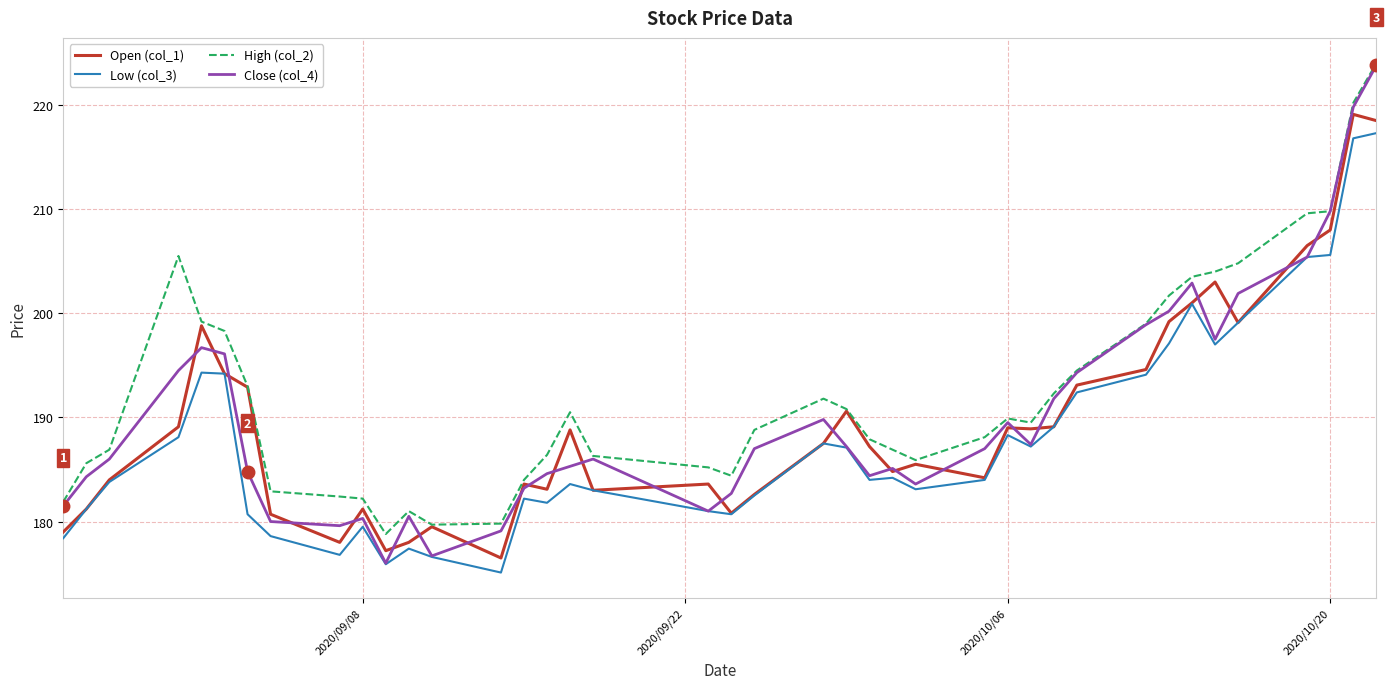

Does the chart display data point markers on the line(s)?

No